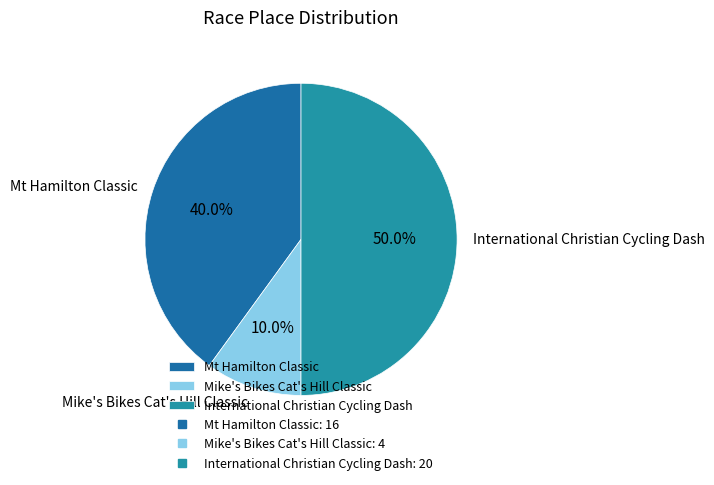

Between Mike's Bikes Cat's Hill Classic and International Christian Cycling Dash, which is larger?

International Christian Cycling Dash